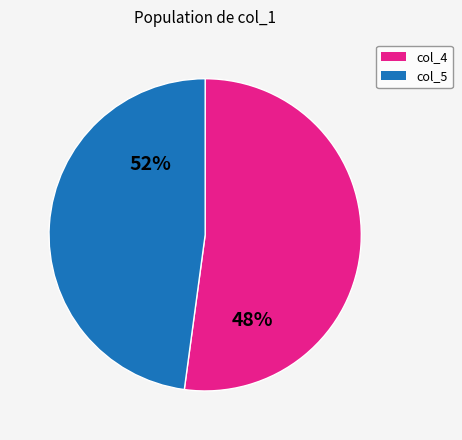

Is there any slice that represents more than half of the pie?

Yes